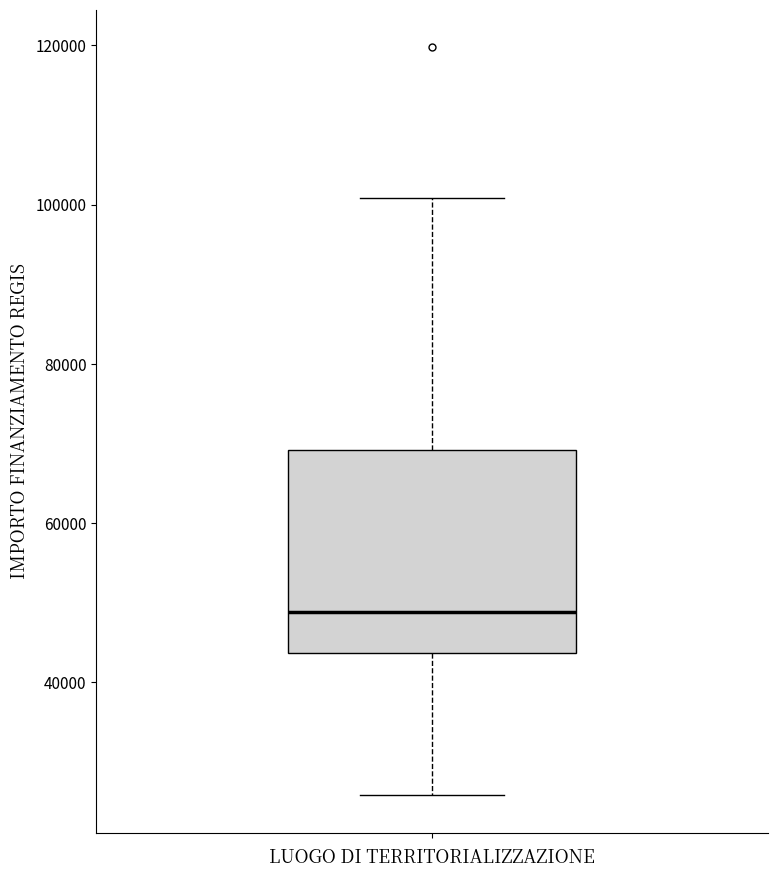

Read this box plot against the y-axis: the position of the median line, the range covered by the box, and the ends of both whiskers. The values are not printed on the chart, so give them approximately, as read against the axis.

median 48000, box 44000 to 70000, whiskers 26000 to 100000